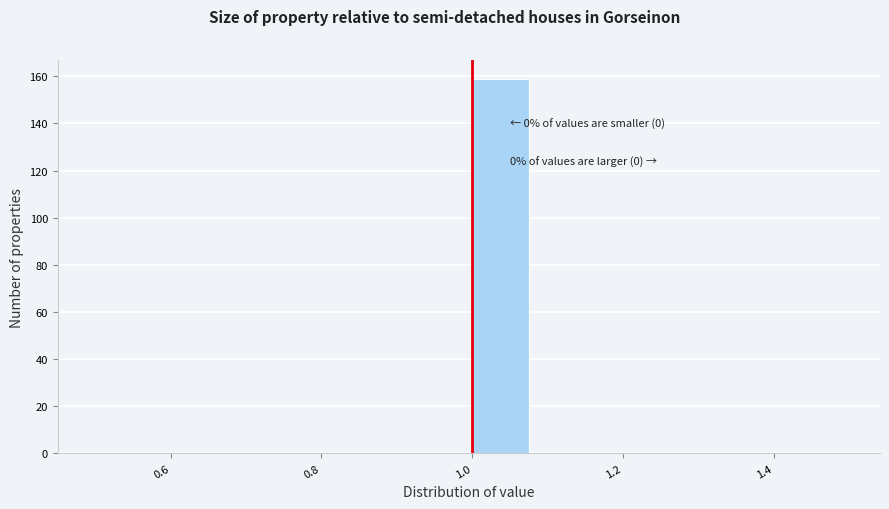

Over which range of the x-axis is the bar tallest?

1.00 to 1.08